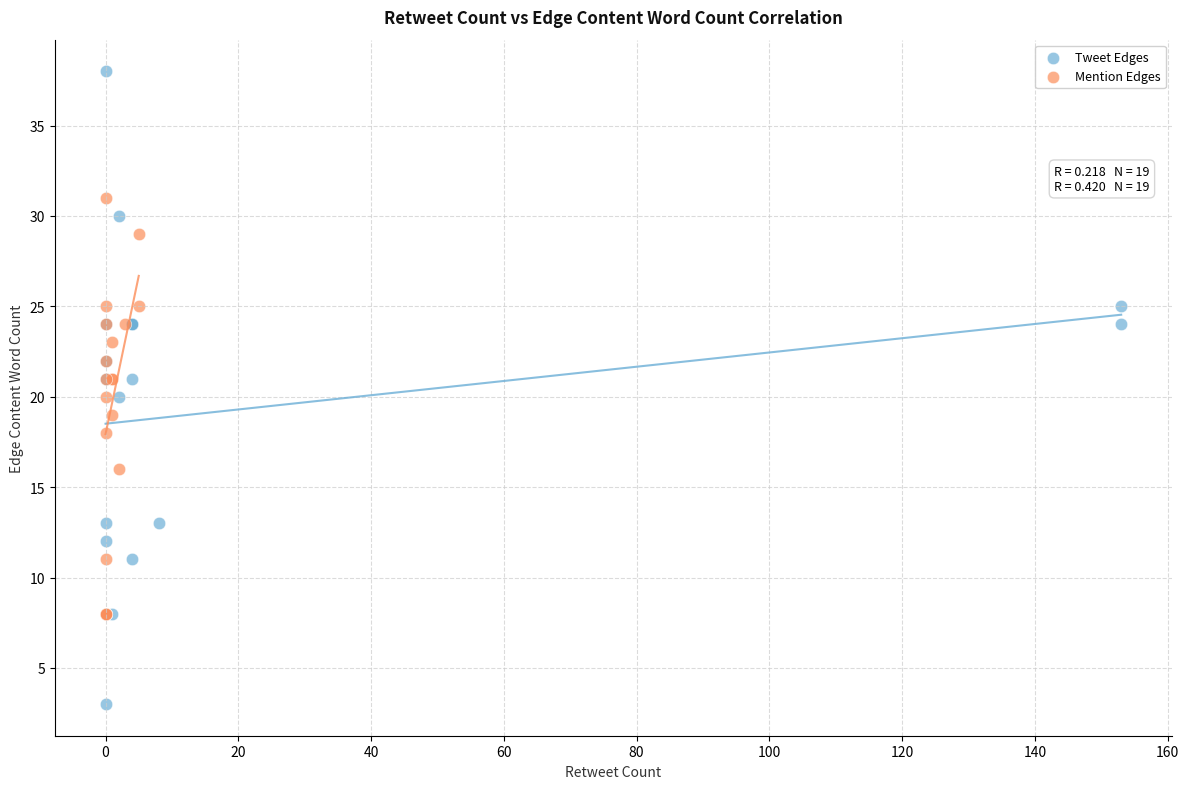

Which series has the widest spread of Y values?

Tweet Edges